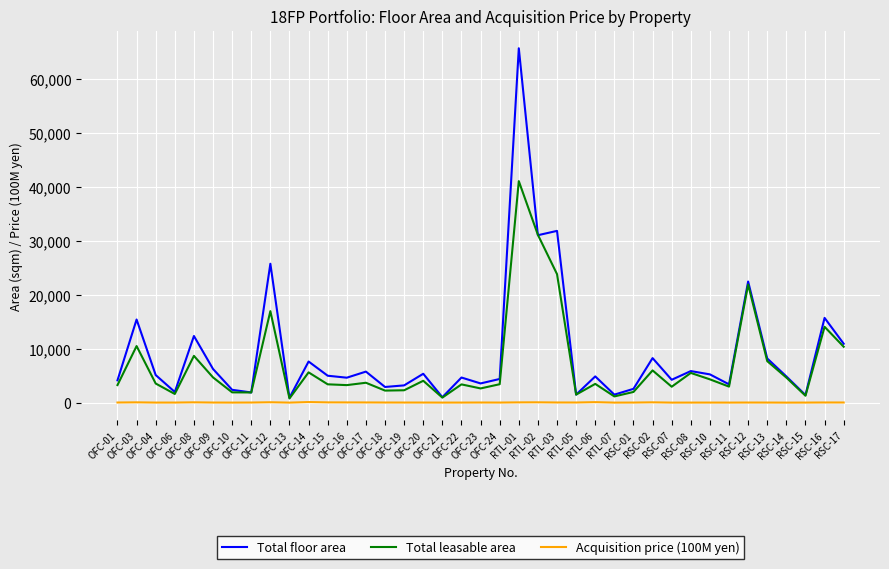

What is the greatest value displayed?

65663.0